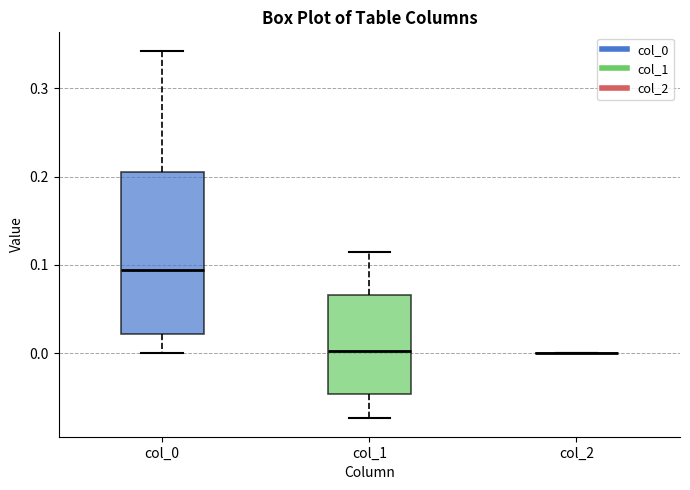

Reading left to right, read every box against the y-axis: the position of its median line, the range the box covers, and the ends of its whiskers. The values are not printed on the chart, so give them approximately, as read against the axis.

col_0: median 0.09, box 0.02 to 0.20, whiskers 0.00 to 0.34
col_1: median 0.00, box -0.05 to 0.07, whiskers -0.07 to 0.11
col_2: box collapsed to a line at 0.00, whiskers 0.00 to 0.00